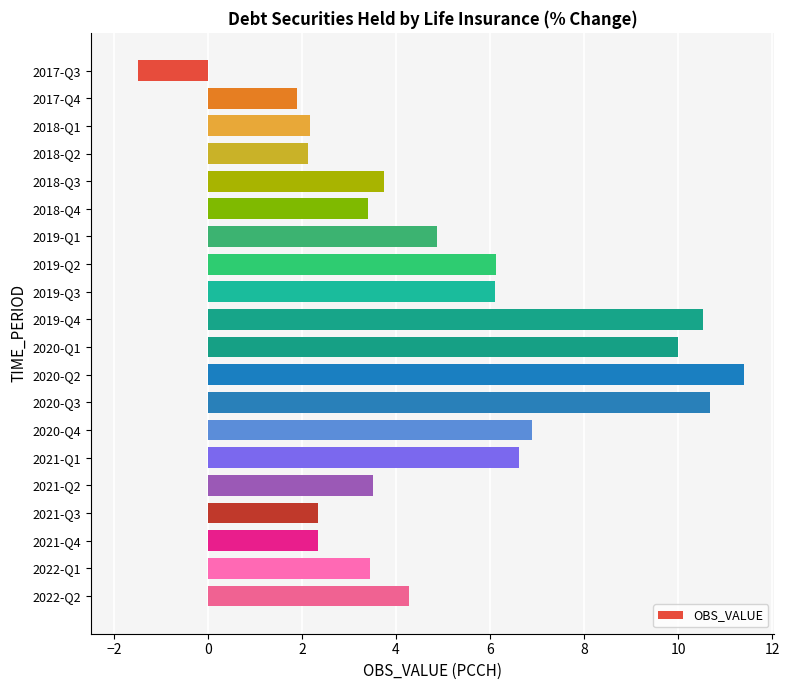

What is the difference between the maximum and second lowest values?

9.5